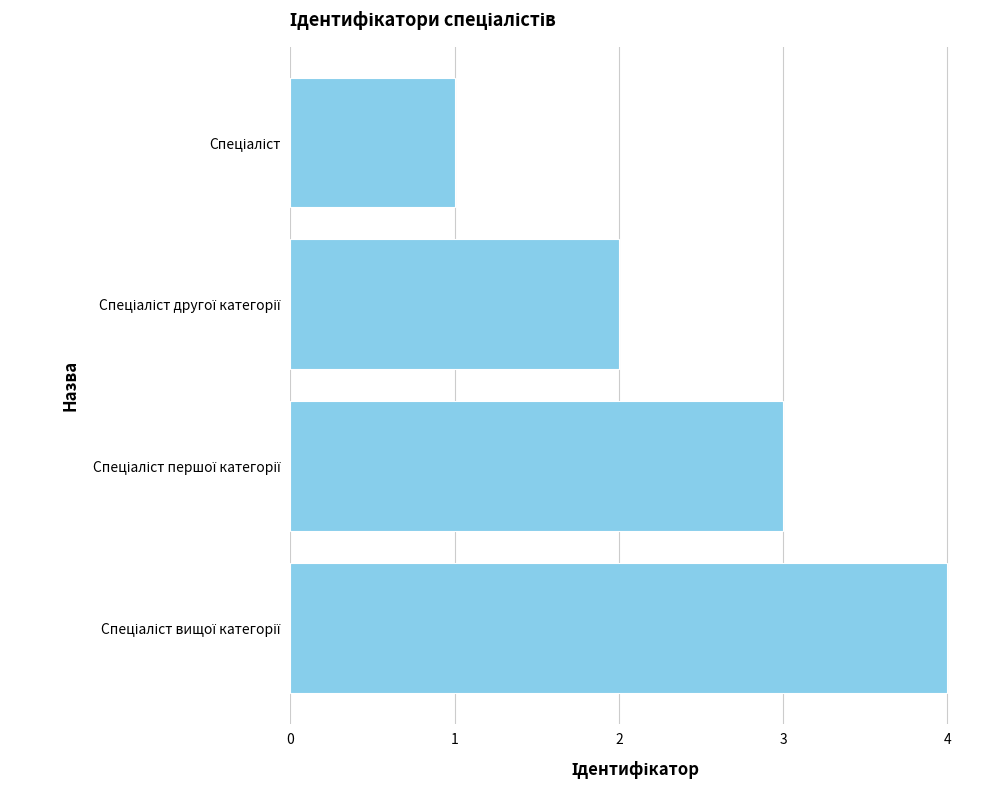

What is the greatest value displayed?

4